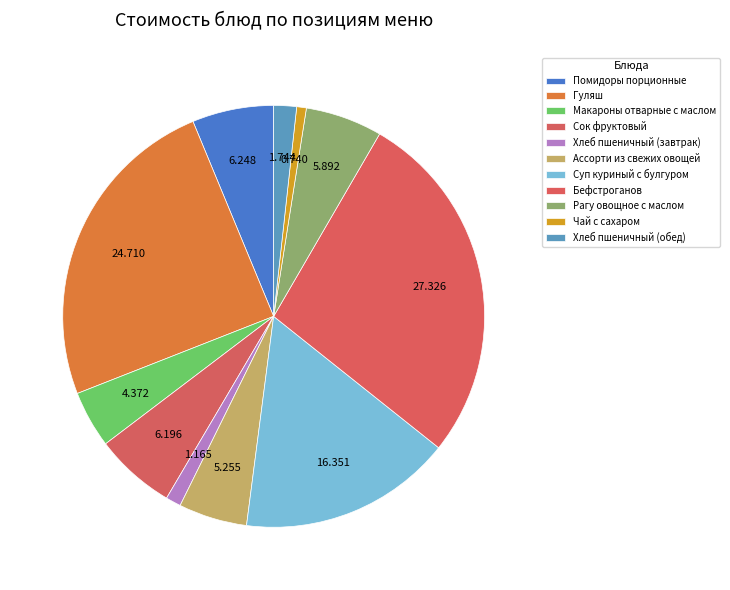

How many slices are in this pie chart?

11